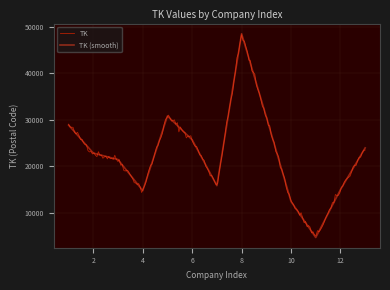

What is the value of the 7th point from the left?

15848